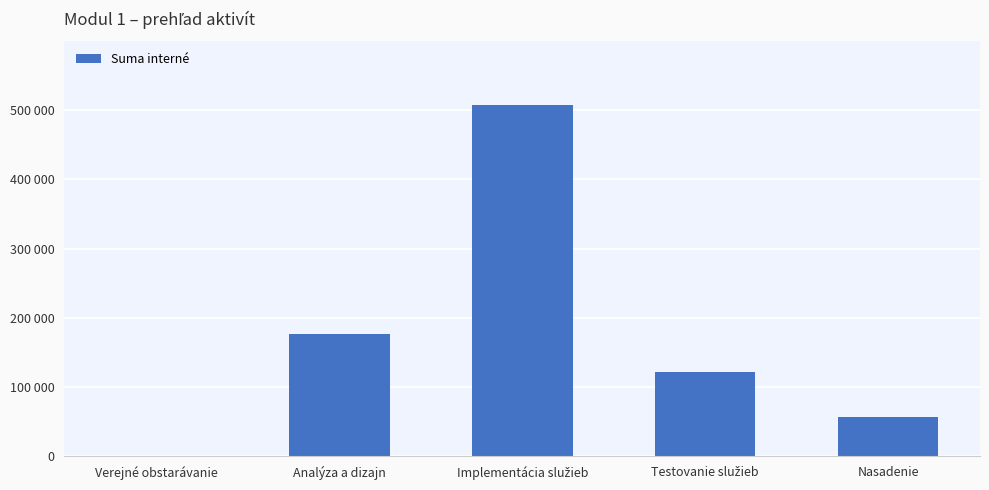

At which label does the data first exceed 120960?

Analýza a dizajn